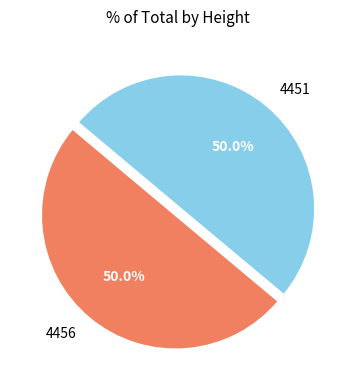

The 4456 slice represents 50% of the pie. True or false?

True